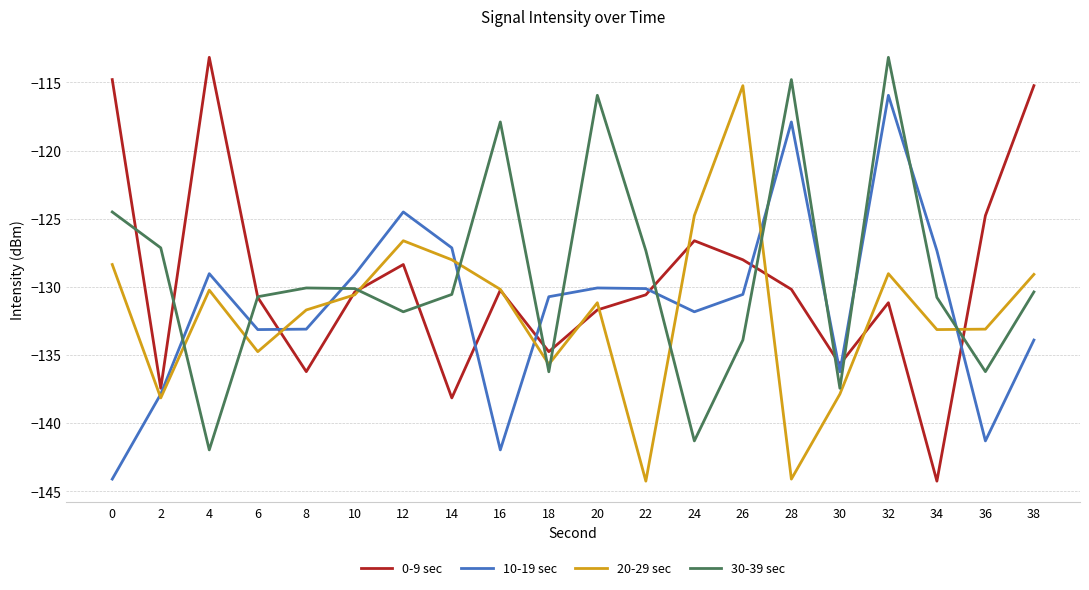

At which label does 10-19 sec reach its peak?

32